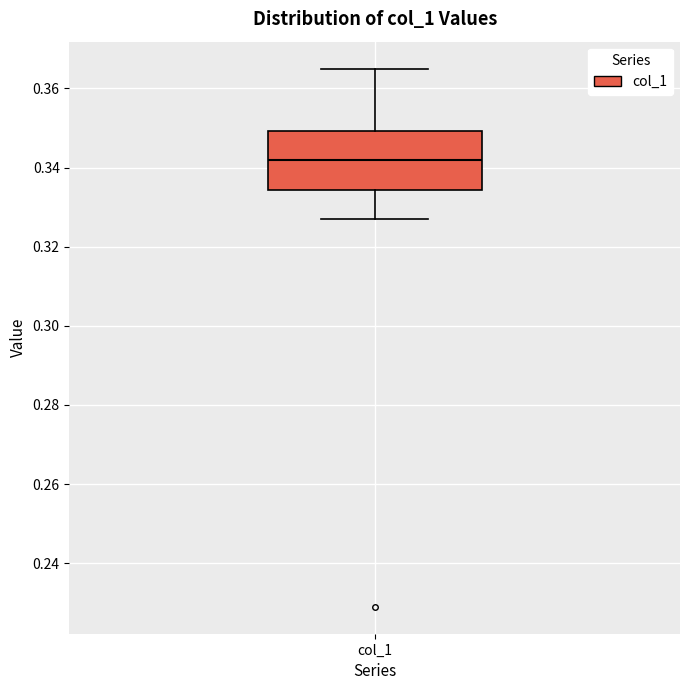

Read this box plot against the y-axis: the position of the median line, the range covered by the box, and the ends of both whiskers. The values are not printed on the chart, so give them approximately, as read against the axis.

median 0.342, box 0.334 to 0.350, whiskers 0.328 to 0.366